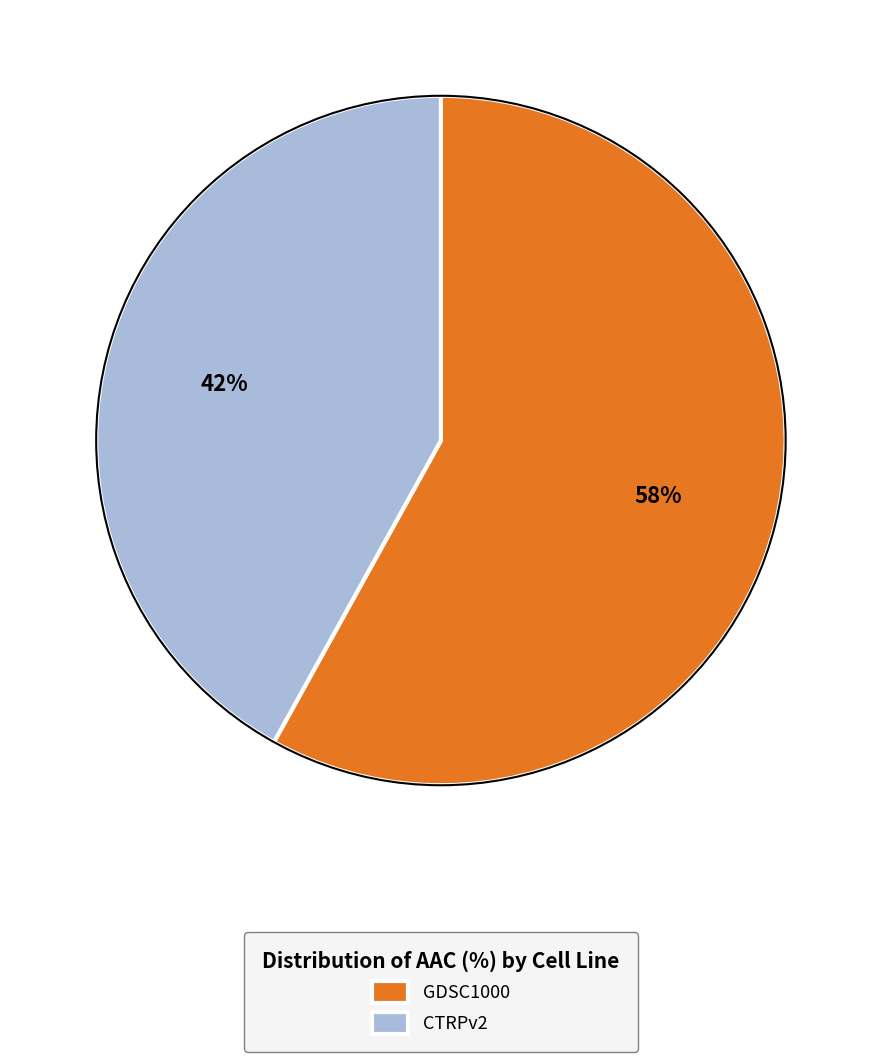

Which has a higher value, GDSC1000 or CTRPv2?

GDSC1000